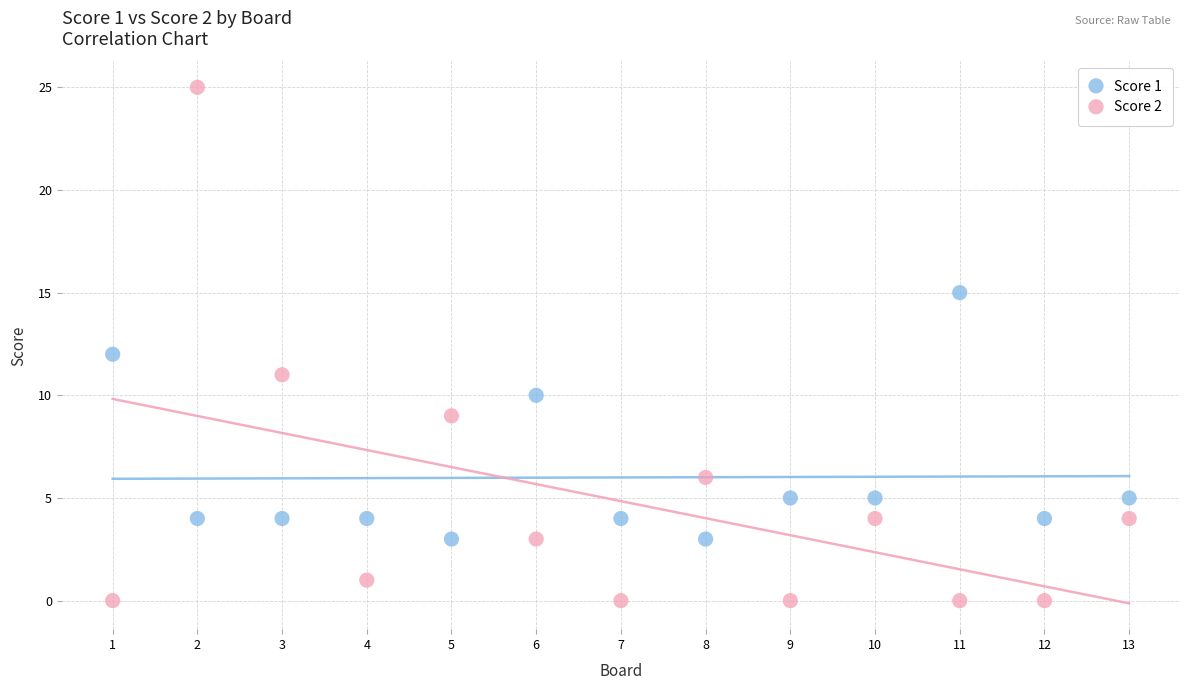

Which series contains the lowest Y value?

Score 2